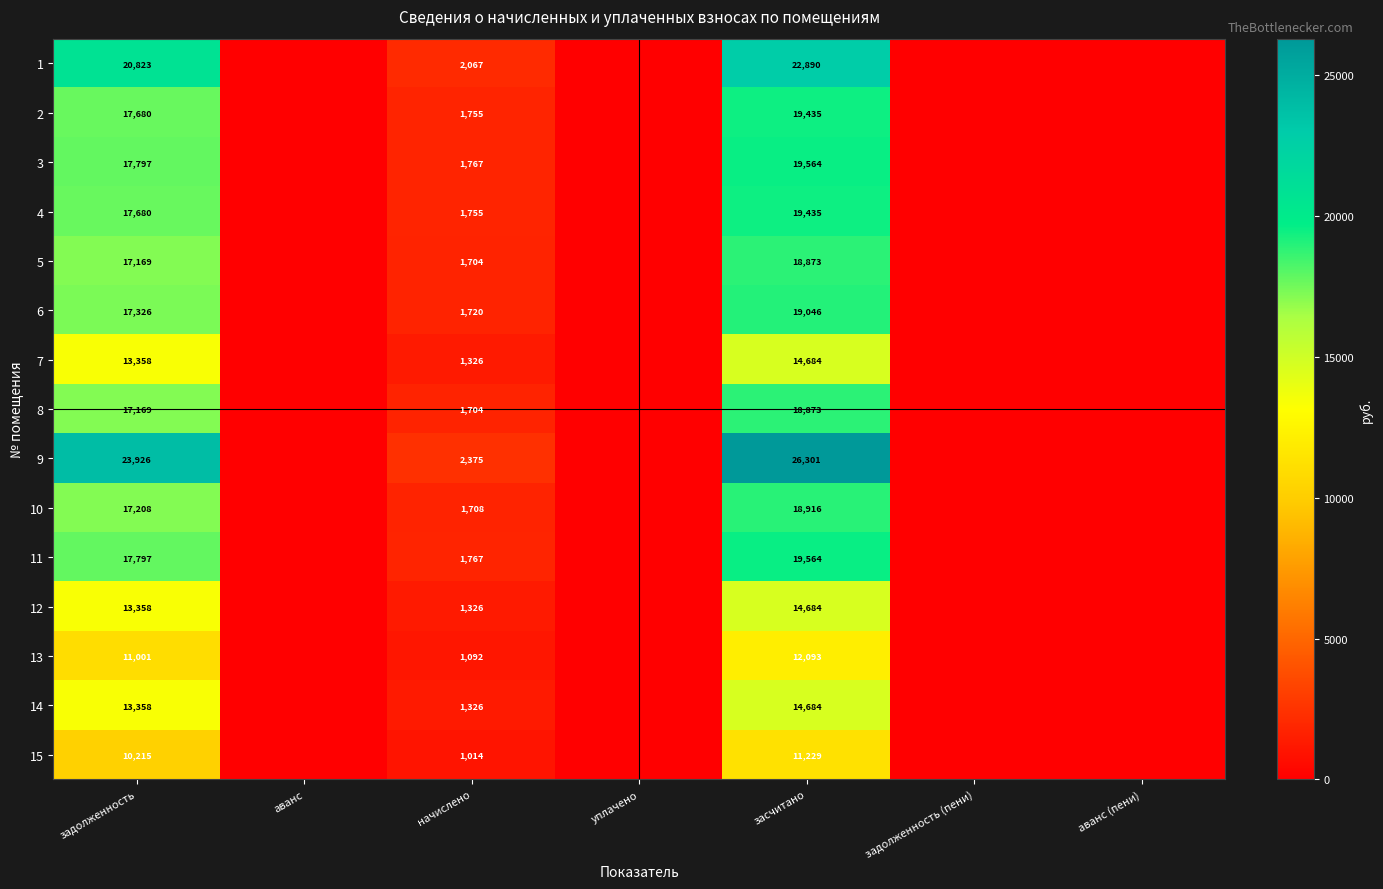

The 11 series shows 702 at начислено. True or false?

False